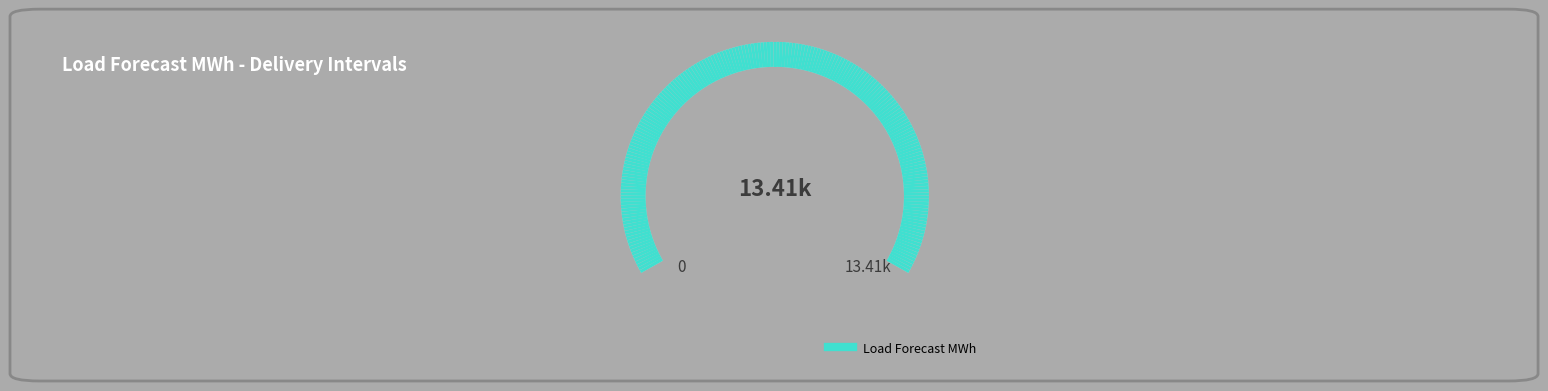

Which slice is the largest?

1